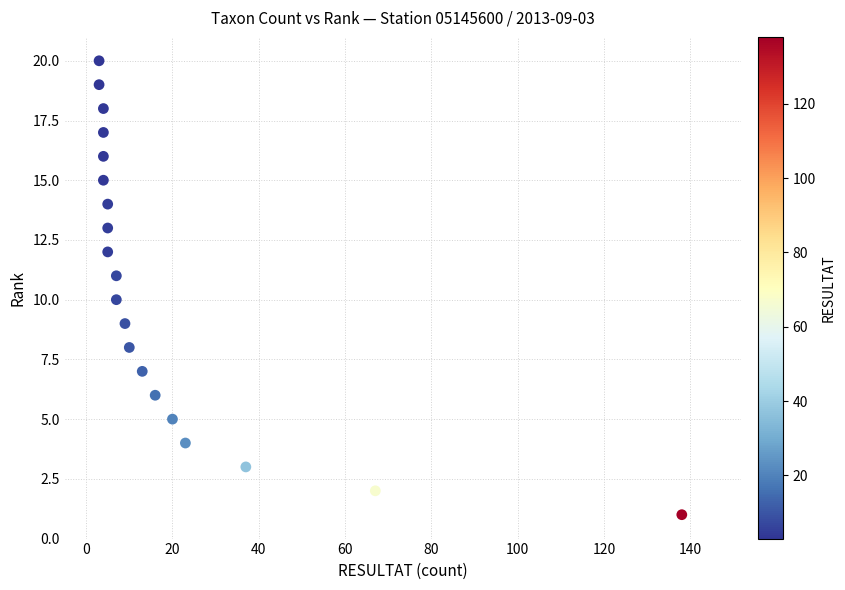

What is the range of Y values (max minus min)?

19